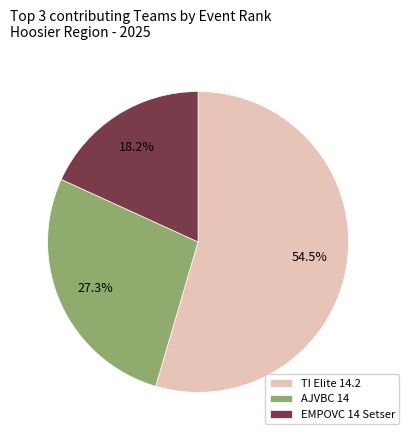

Which has a higher value, TI Elite 14.2 or EMPOVC 14 Setser?

TI Elite 14.2